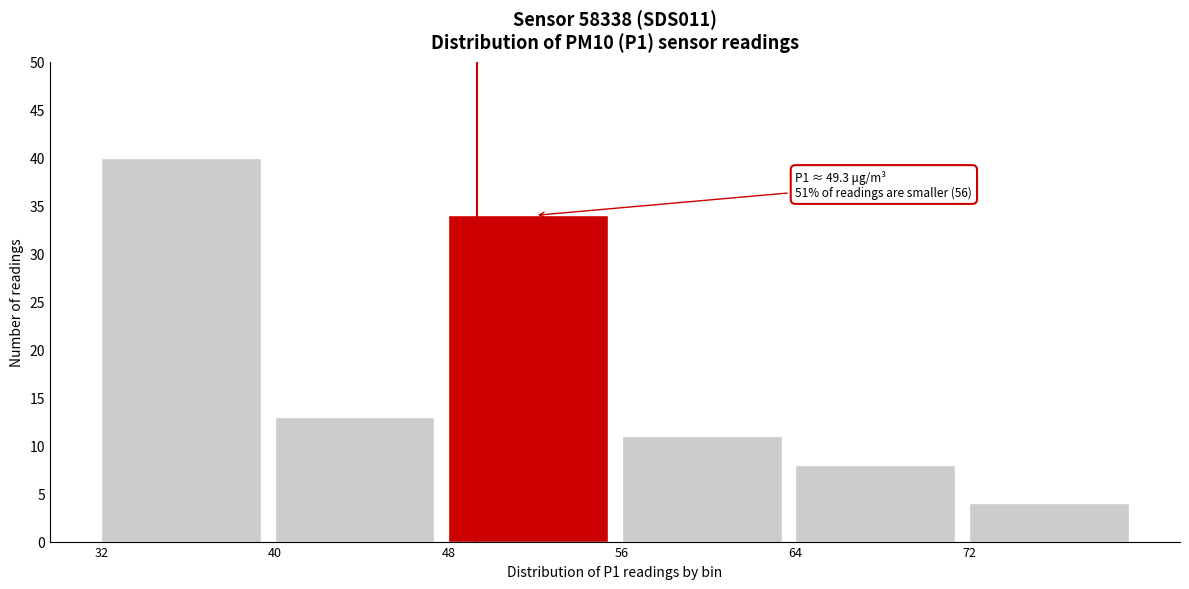

Which range on the x-axis has the tallest bar?

32 to 40